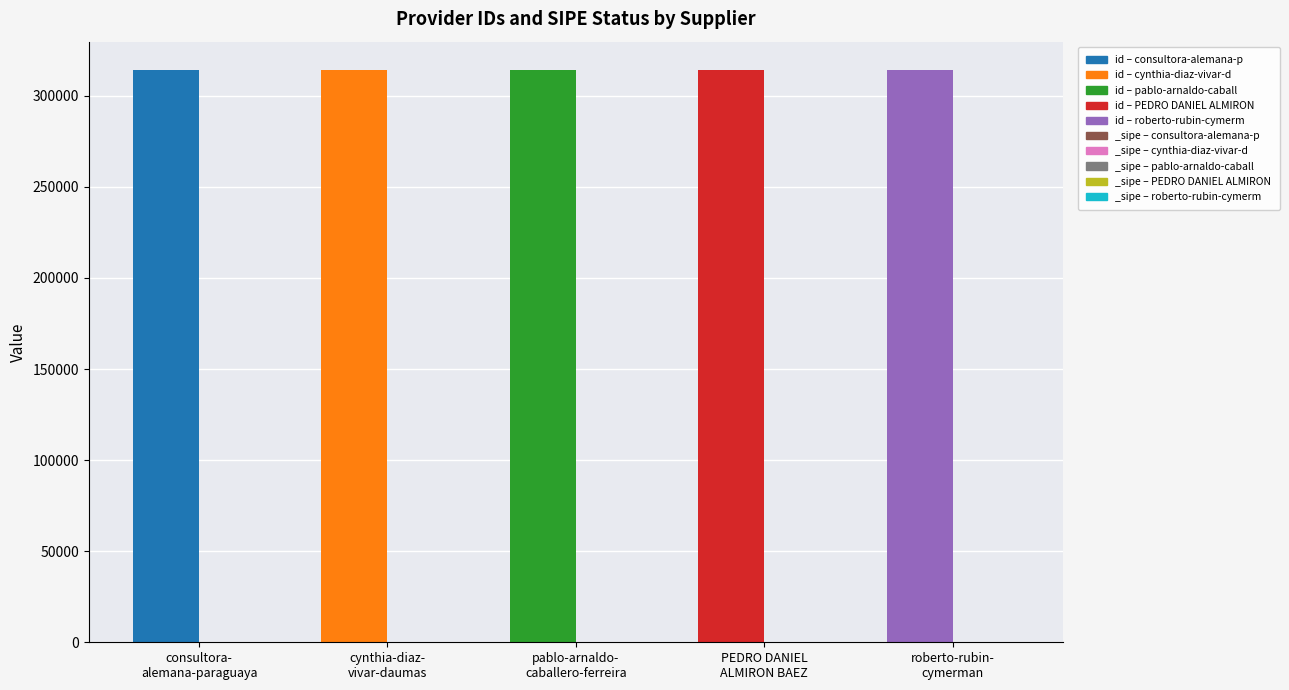

Is it true that _sipe equals 1 at consultora-alemana-paraguaya?

True